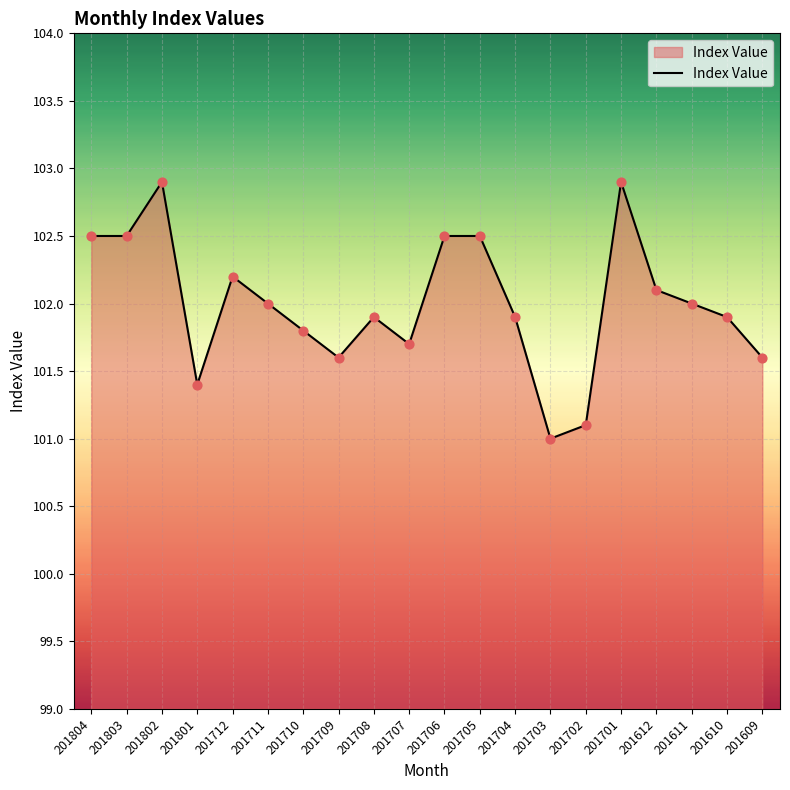

What is the change in value from 201704 to 201703?

-0.9